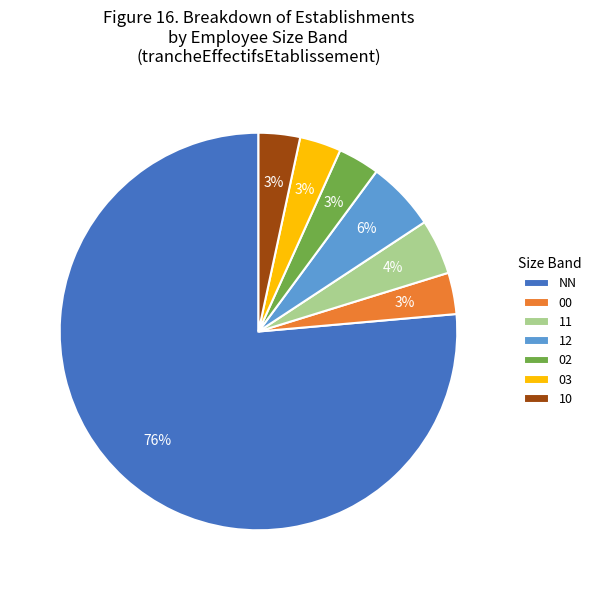

What is the majority slice?

NN